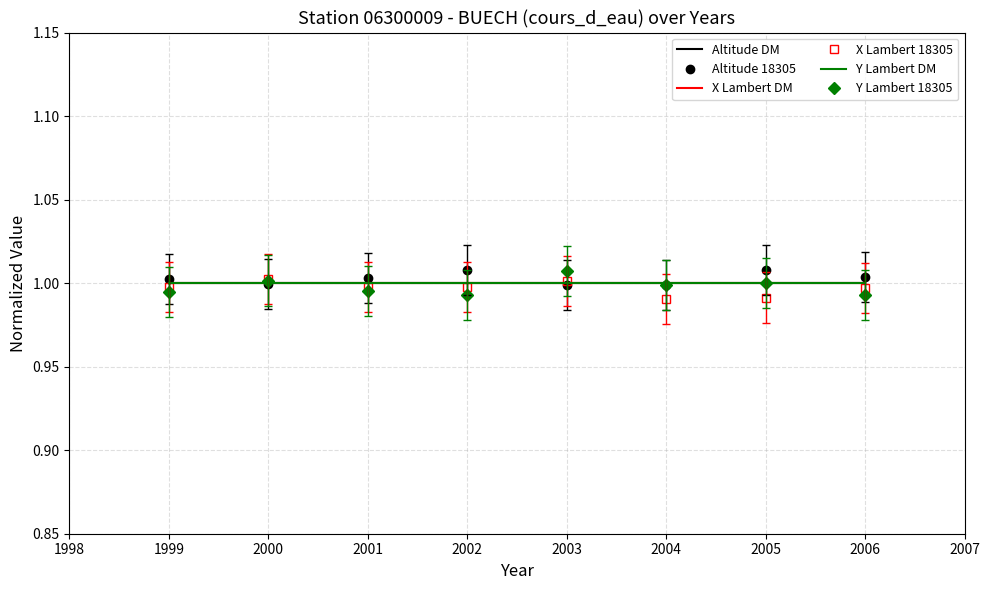

The X Lambert 18305 series shows 1.0 at 2002. True or false?

True